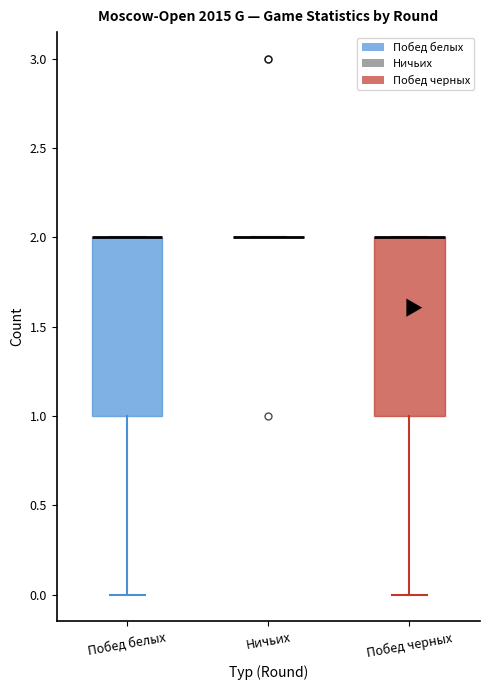

Reading left to right, transcribe this box plot: for each box, give where its median line is, the range the box spans, and where its two whiskers end, as read against the y-axis. The values are not printed on the chart, so give them approximately, as read against the axis.

Побед белых: median 2 (drawn on the box's upper edge), box 1 to 2, whiskers 0 to 2
Ничьих: box collapsed to a line at 2, whiskers 2 to 2
Побед черных: median 2 (drawn on the box's upper edge), box 1 to 2, whiskers 0 to 2